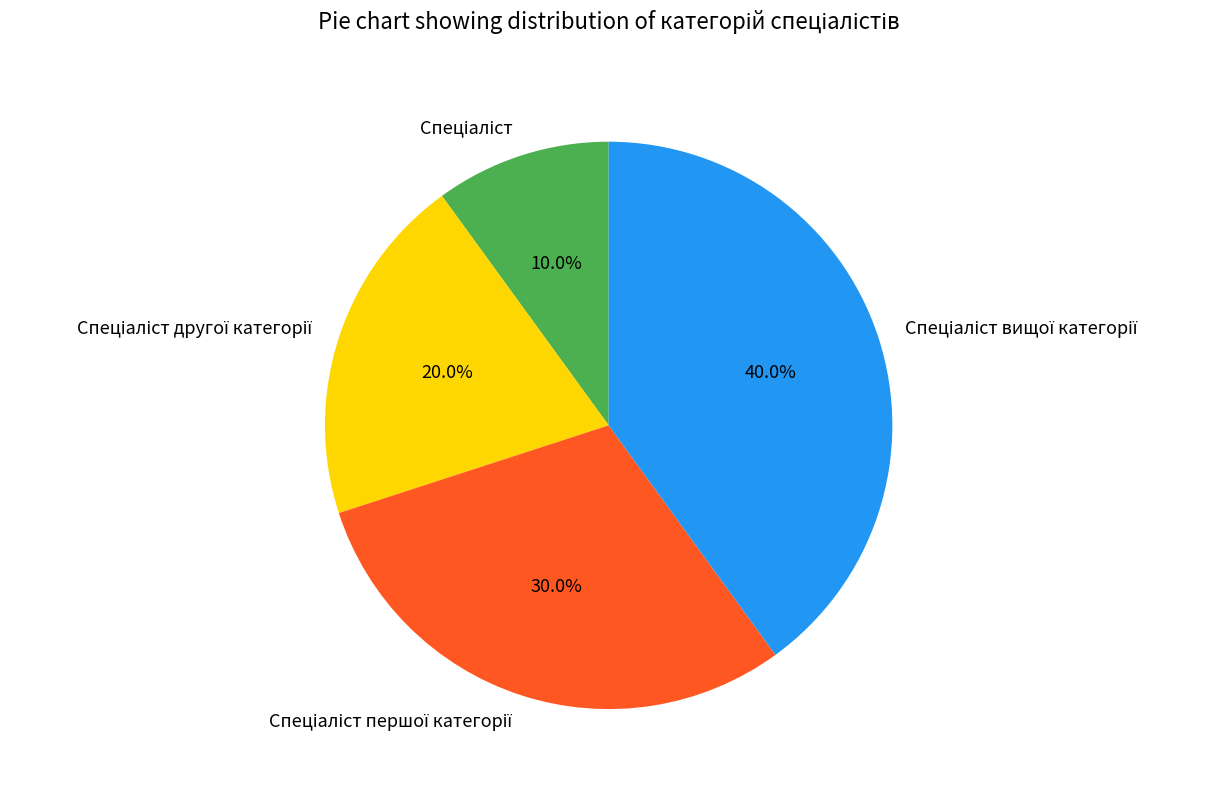

Is there any slice that represents more than half of the pie?

No